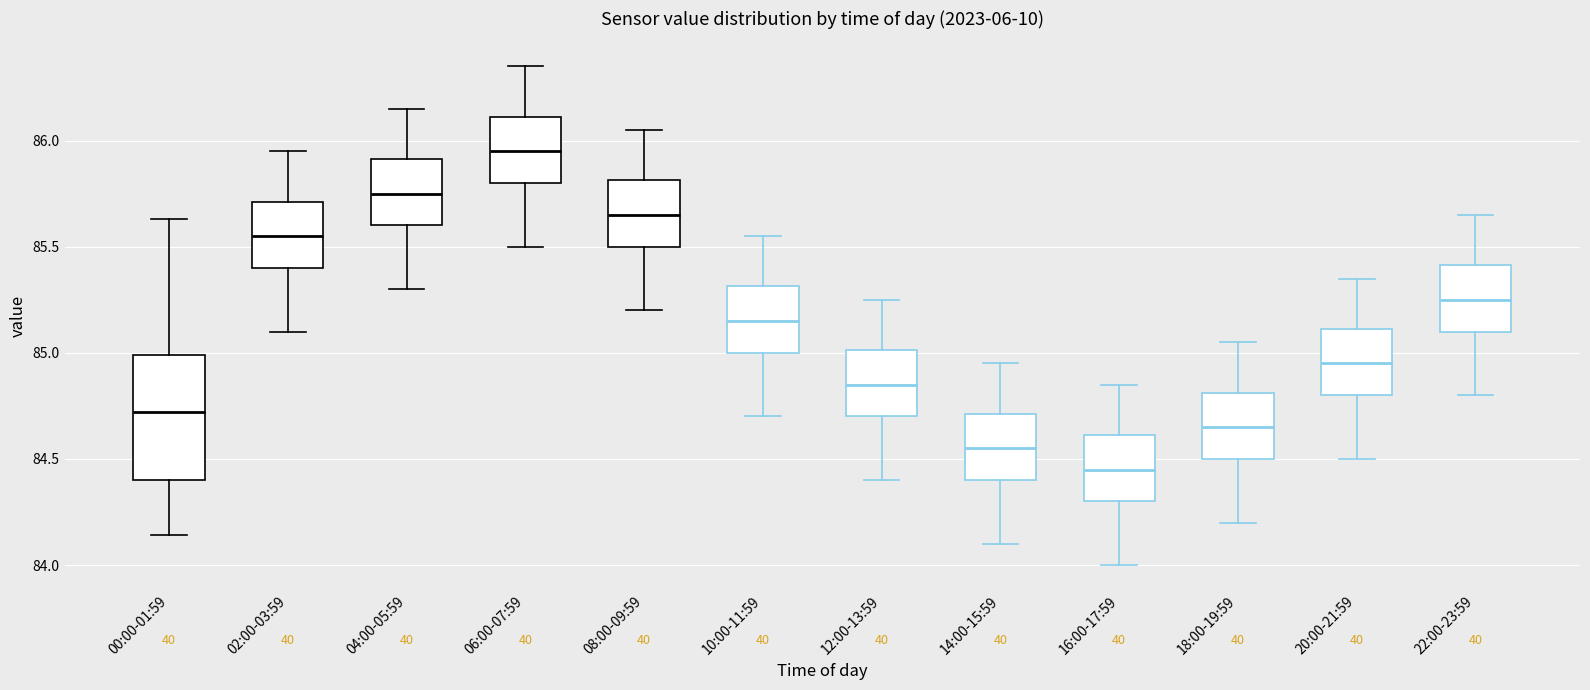

Where is the lower edge of the box for 14:00-15:59 on the y-axis? The values are not printed on the chart, so give them approximately, as read against the axis.

84.40